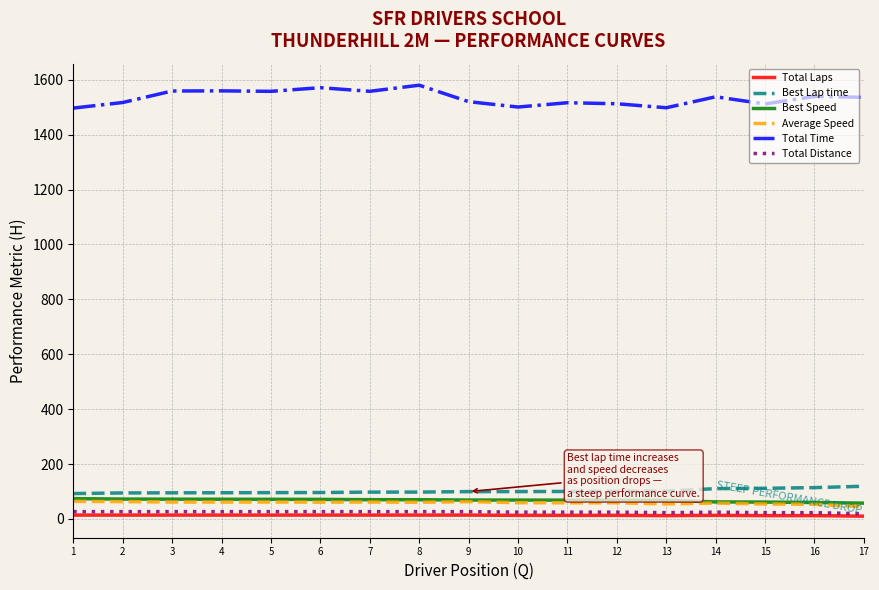

Which series has the largest total across all categories?

Total Time